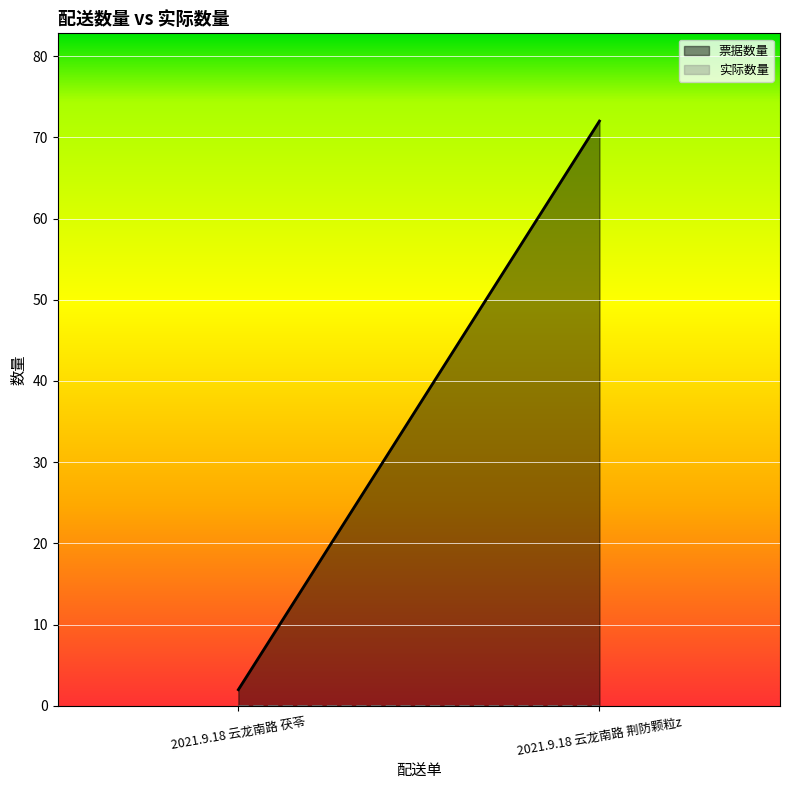

Does the chart display data point markers on the line(s)?

No